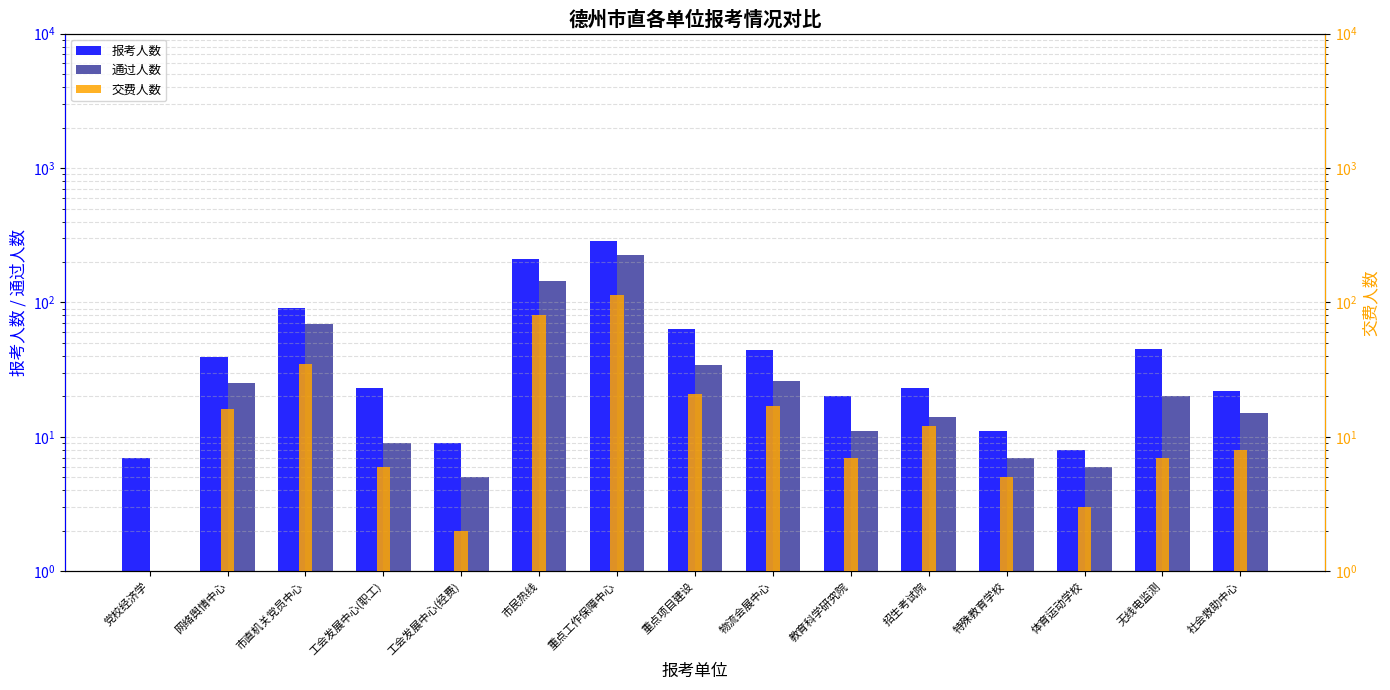

How many bars are there in total?

45